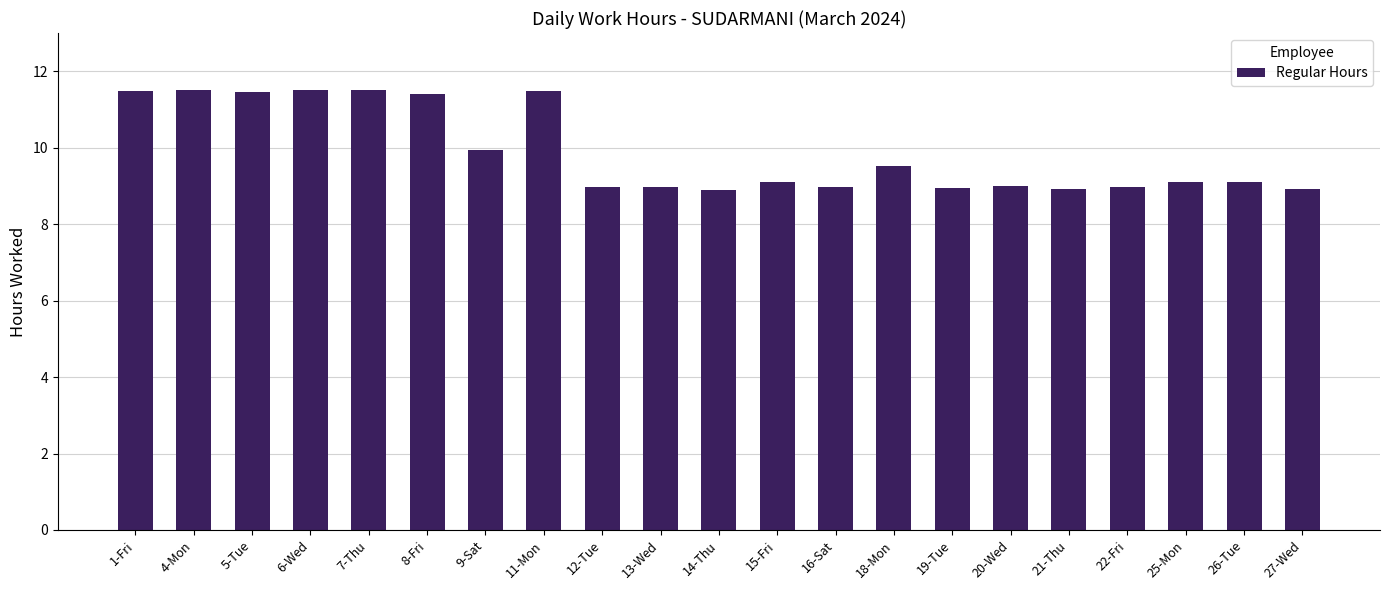

Are the bars grouped side by side (vs. stacked)?

No